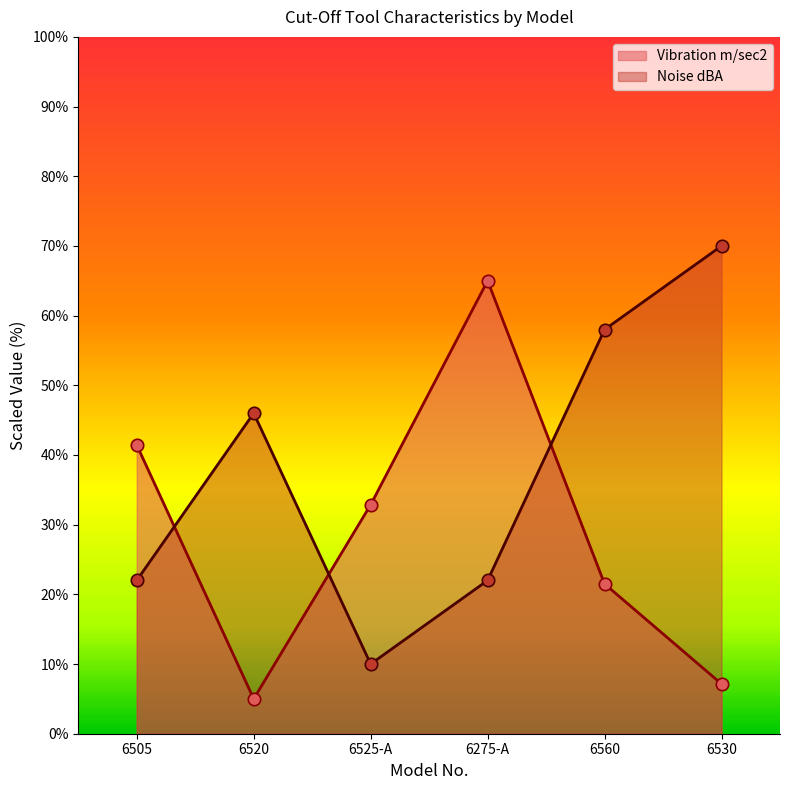

What is the total value across all series at 6520?

51.0